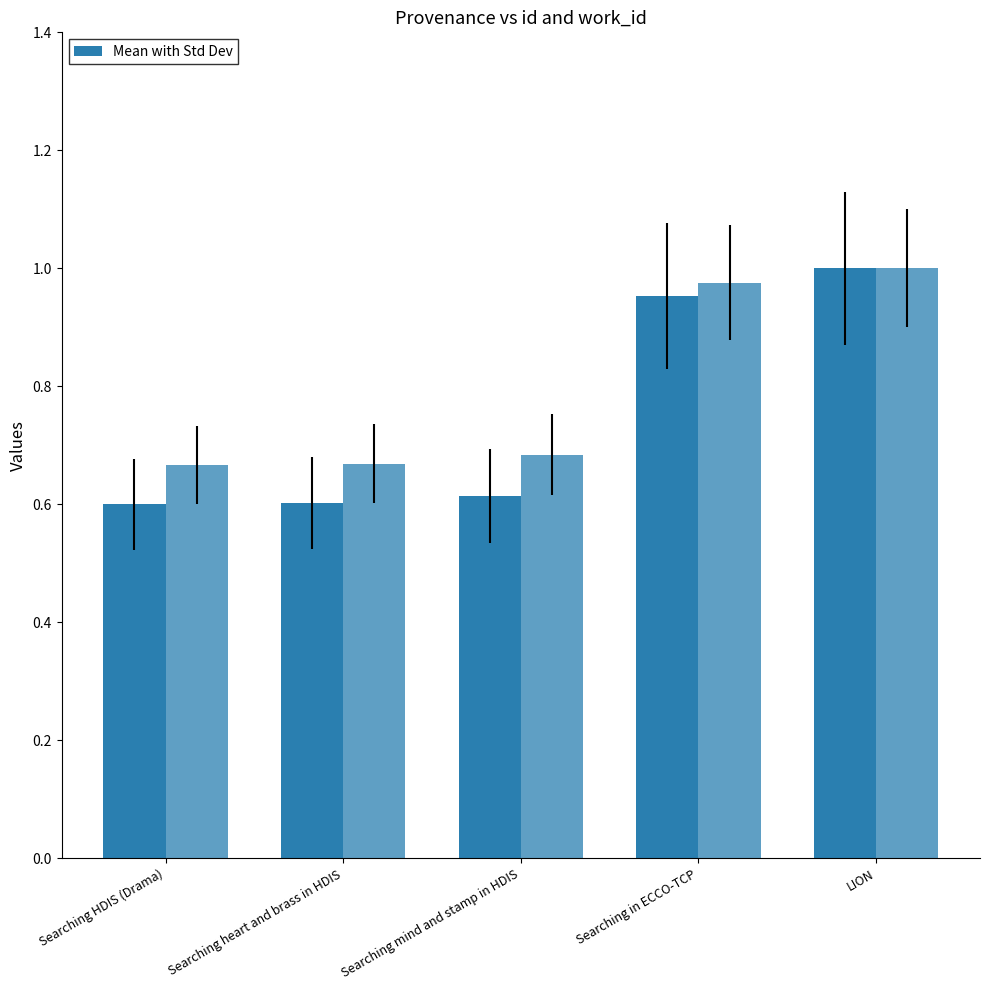

Reading left to right, transcribe all the data shown in this chart.

id: 0.6	0.6	0.6	1.0	1.0
work_id: 0.7	0.7	0.7	1.0	1.0